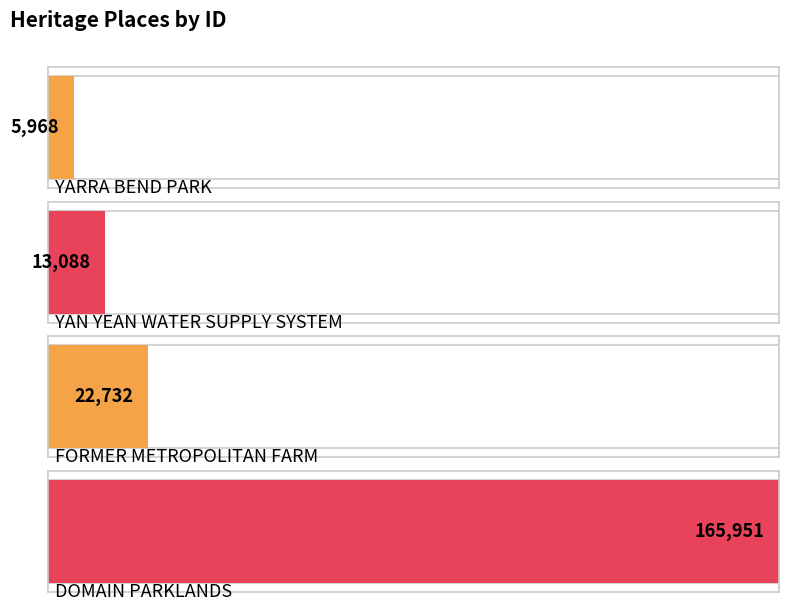

What position from the left is DOMAIN PARKLANDS?

4